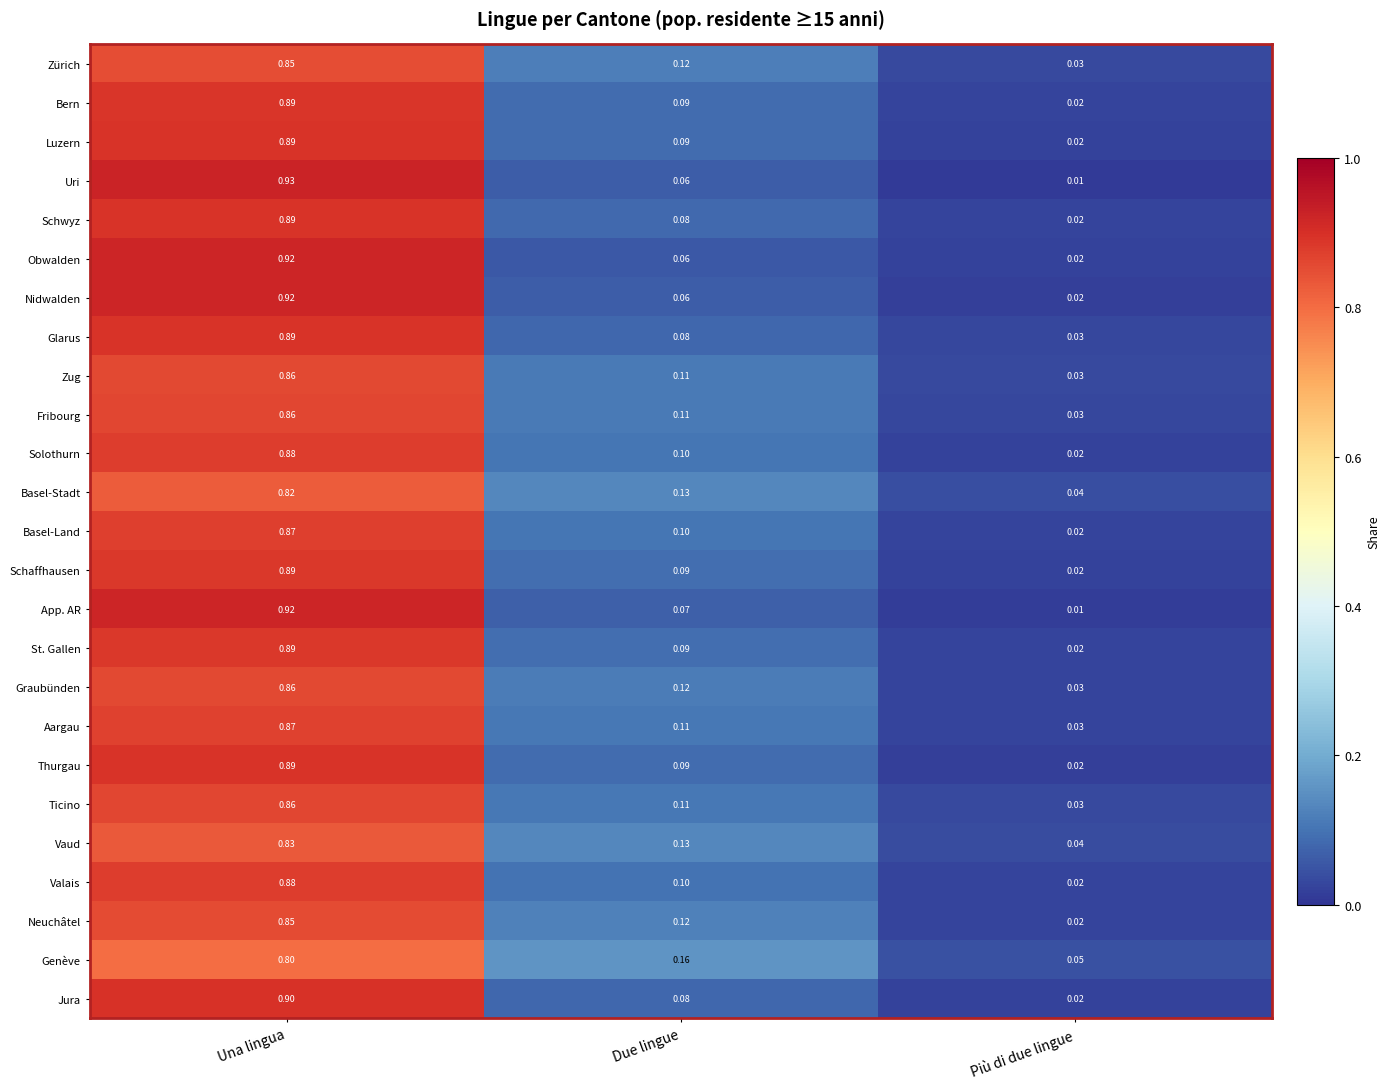

What is the total value across all series at Una lingua?

21.9